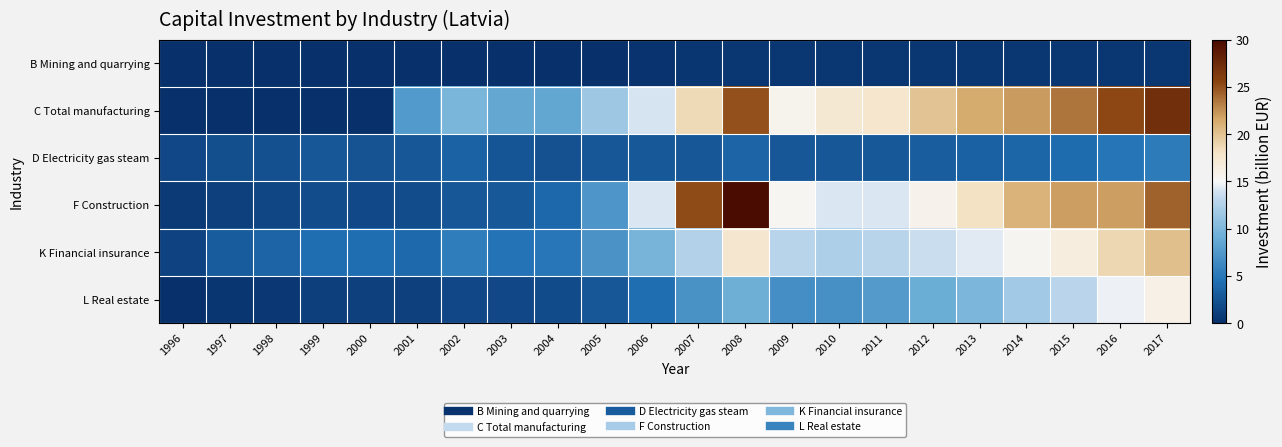

What is the spread (max minus min) of values at 2017?

26.6